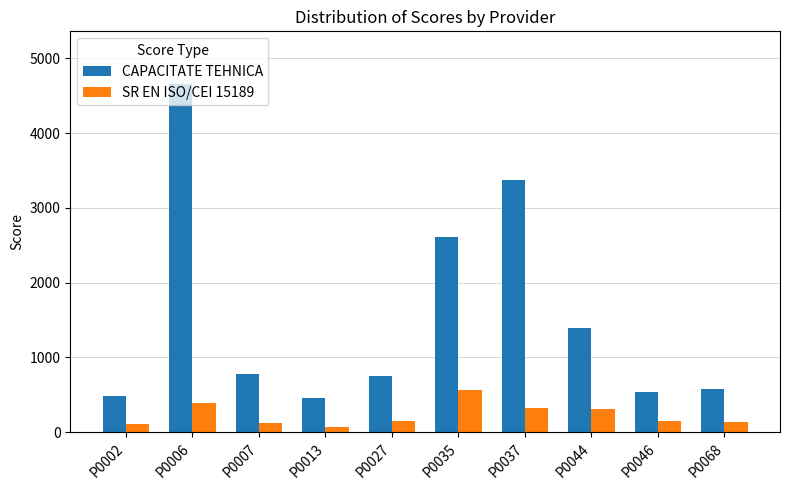

Which series has the largest range (max minus min)?

CAPACITATE TEHNICA